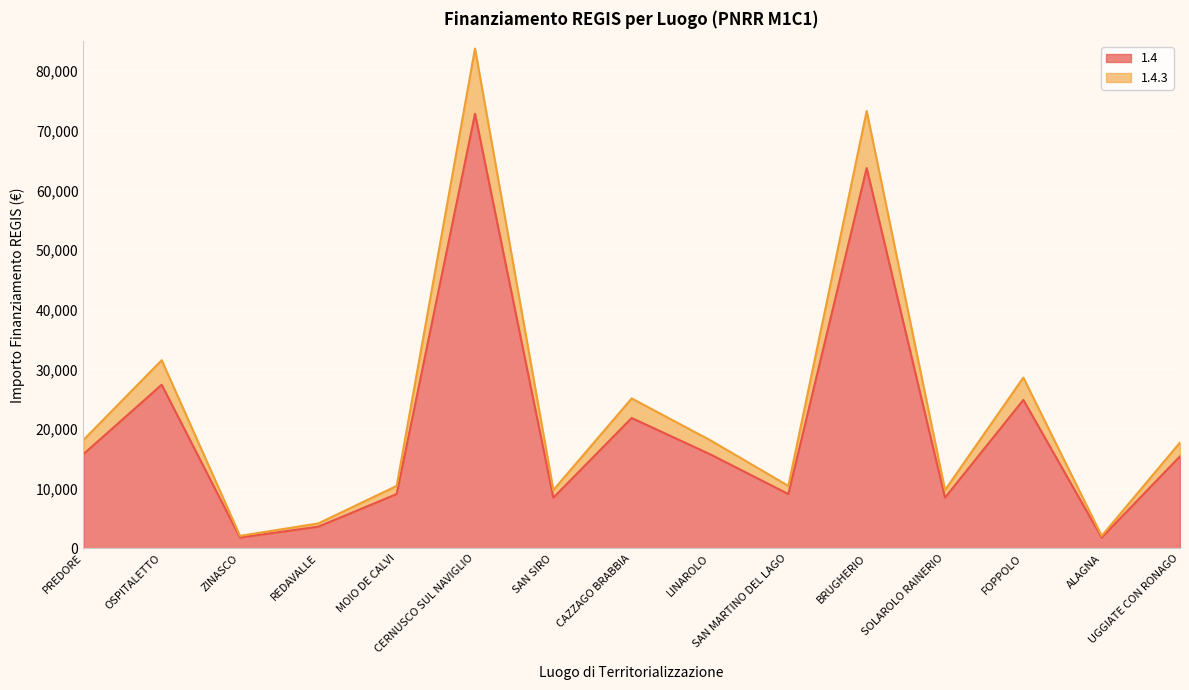

Reading right to left, extract all data points from this chart.

1.4: UGGIATE CON RONAGO=15426.0	ALAGNA=1821.0	FOPPOLO=24887.0	SOLAROLO RAINERIO=8498.0	BRUGHERIO=63735.0	SAN MARTINO DEL LAGO=9105.0	LINAROLO=15782.0	CAZZAGO BRABBIA=21852.0	SAN SIRO=8498.0	CERNUSCO SUL NAVIGLIO=72840.0	MOIO DE CALVI=9105.0	REDAVALLE=3642.0	ZINASCO=1821.0	OSPITALETTO=27424.0	PREDORE=15782.0
1.4.3: UGGIATE CON RONAGO=17739.9	ALAGNA=2094.2	FOPPOLO=28620.0	SOLAROLO RAINERIO=9772.7	BRUGHERIO=73295.2	SAN MARTINO DEL LAGO=10470.8	LINAROLO=18149.3	CAZZAGO BRABBIA=25129.8	SAN SIRO=9772.7	CERNUSCO SUL NAVIGLIO=83766.0	MOIO DE CALVI=10470.8	REDAVALLE=4188.3	ZINASCO=2094.2	OSPITALETTO=31537.6	PREDORE=18149.3